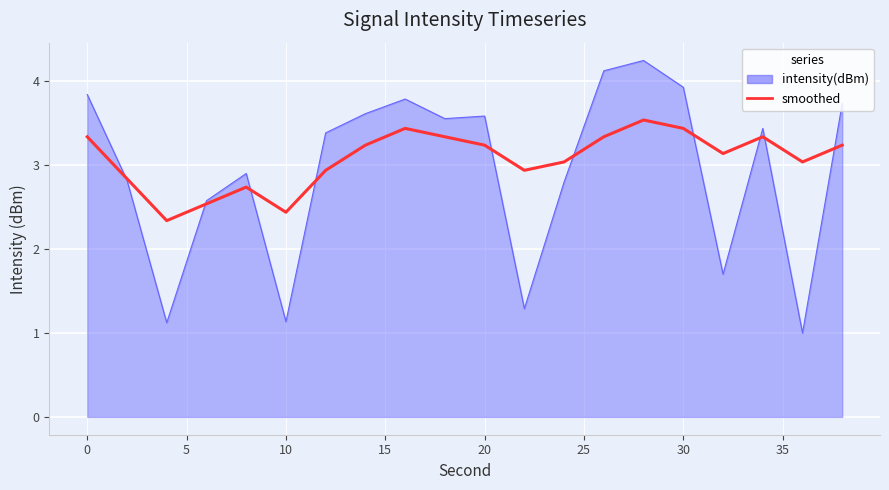

What is the minimum value shown in the chart?

1.0